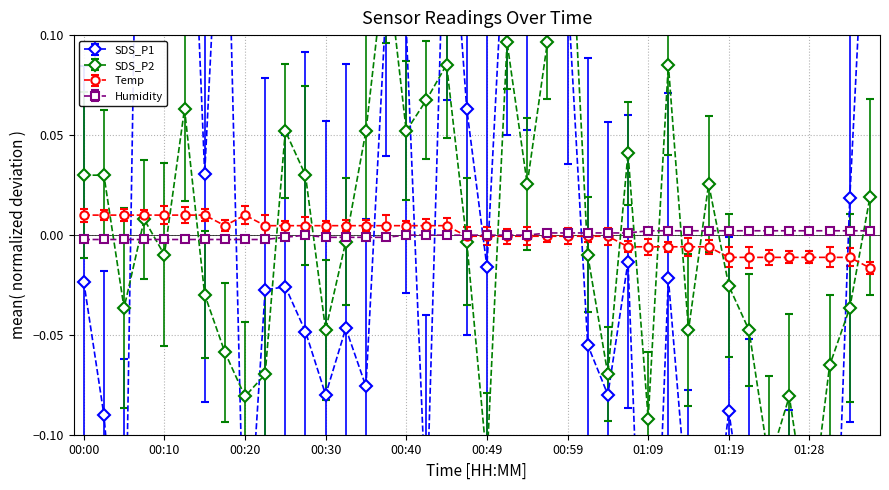

How many data points in SDS_P1 are less than 0?

25